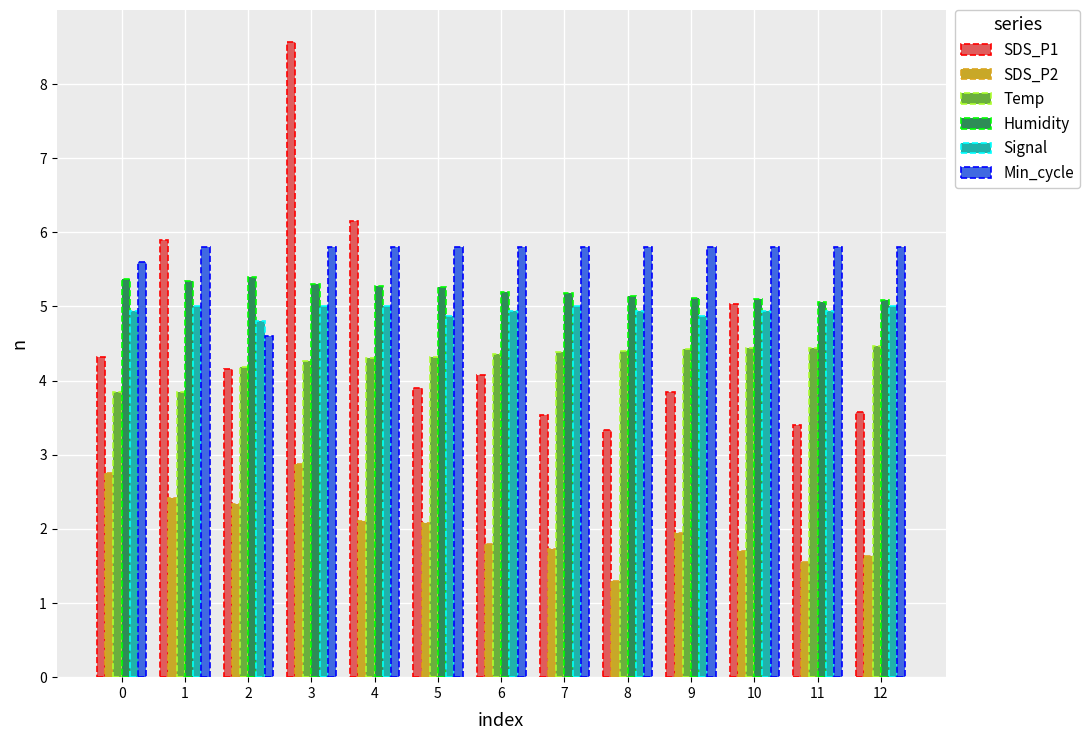

Read the Signal value at 0.

4.9